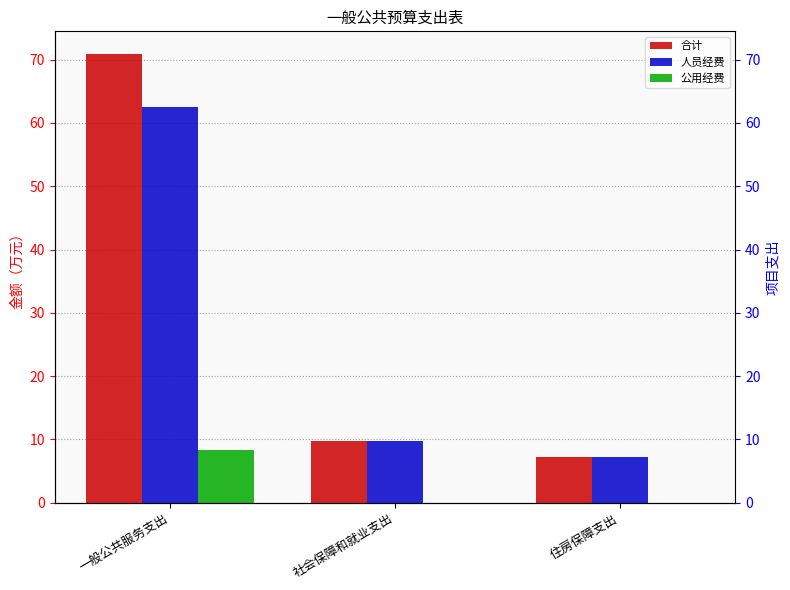

How many data points does each series have?

3